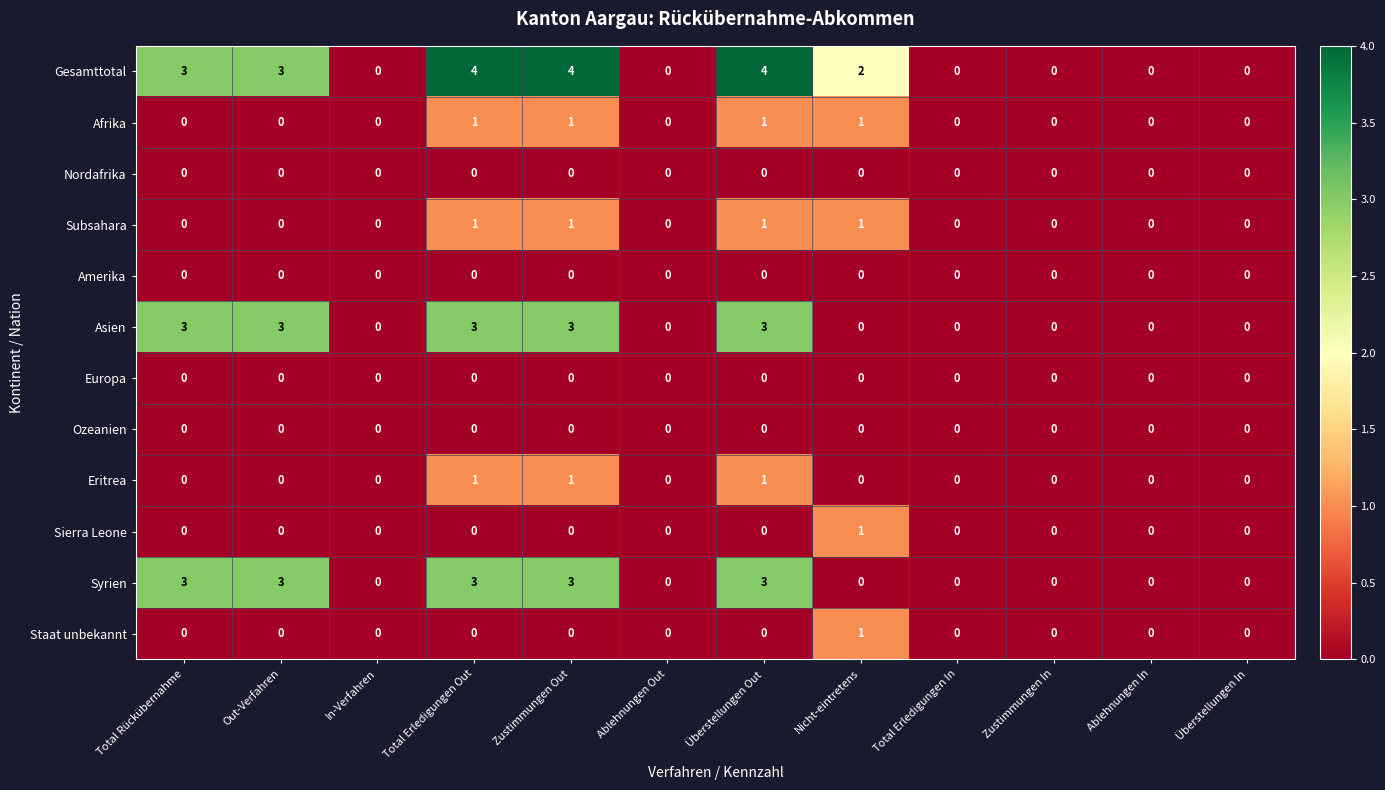

What is the sum of all Asien values?

15